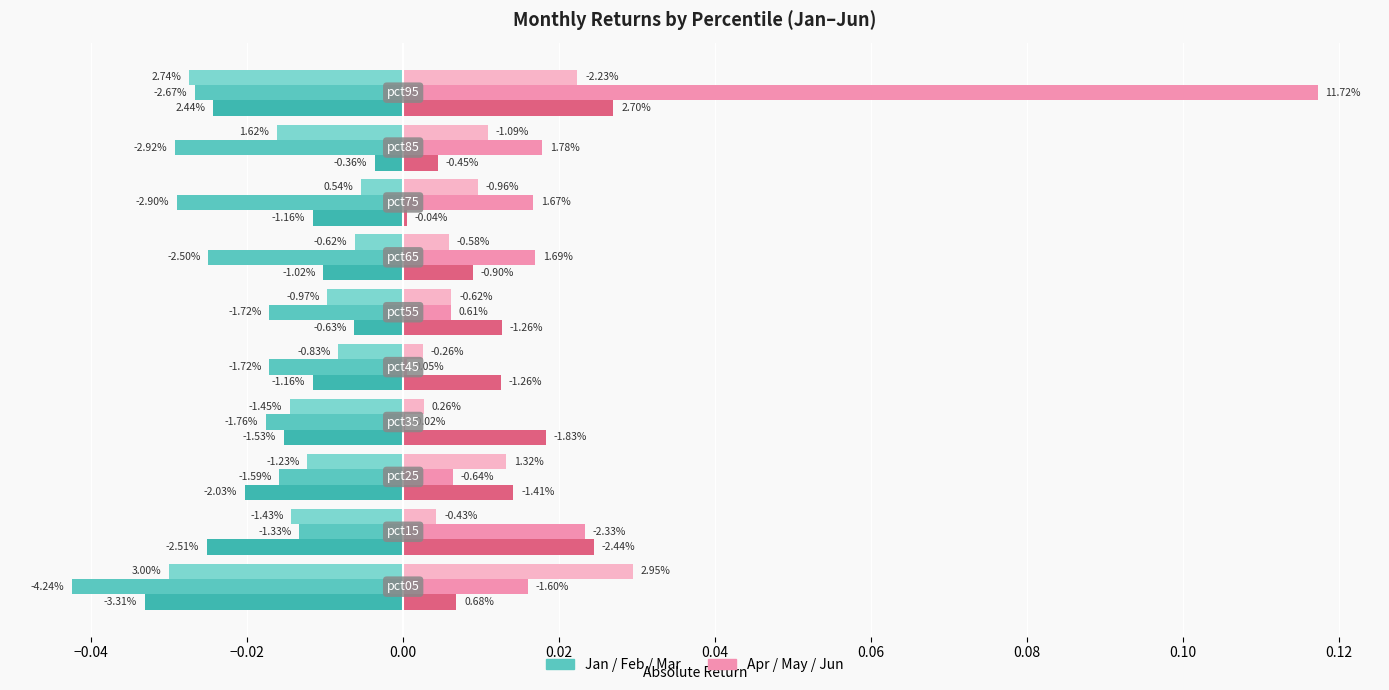

What position from the right is −0.04?

9